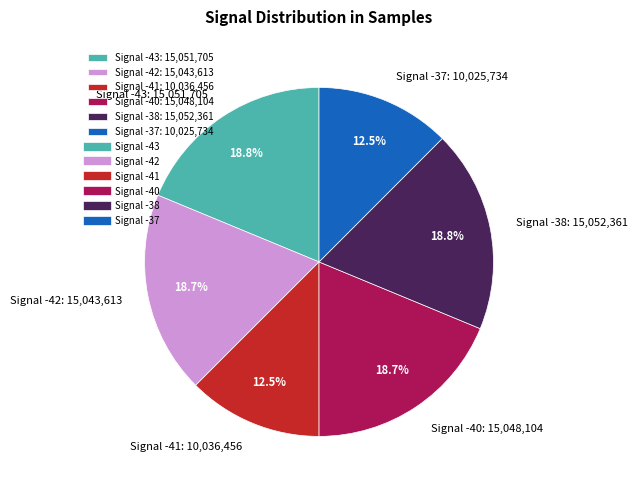

What is the ratio of the value at Signal -41: 10,036,456 to the value at Signal -40: 15,048,104?

0.7